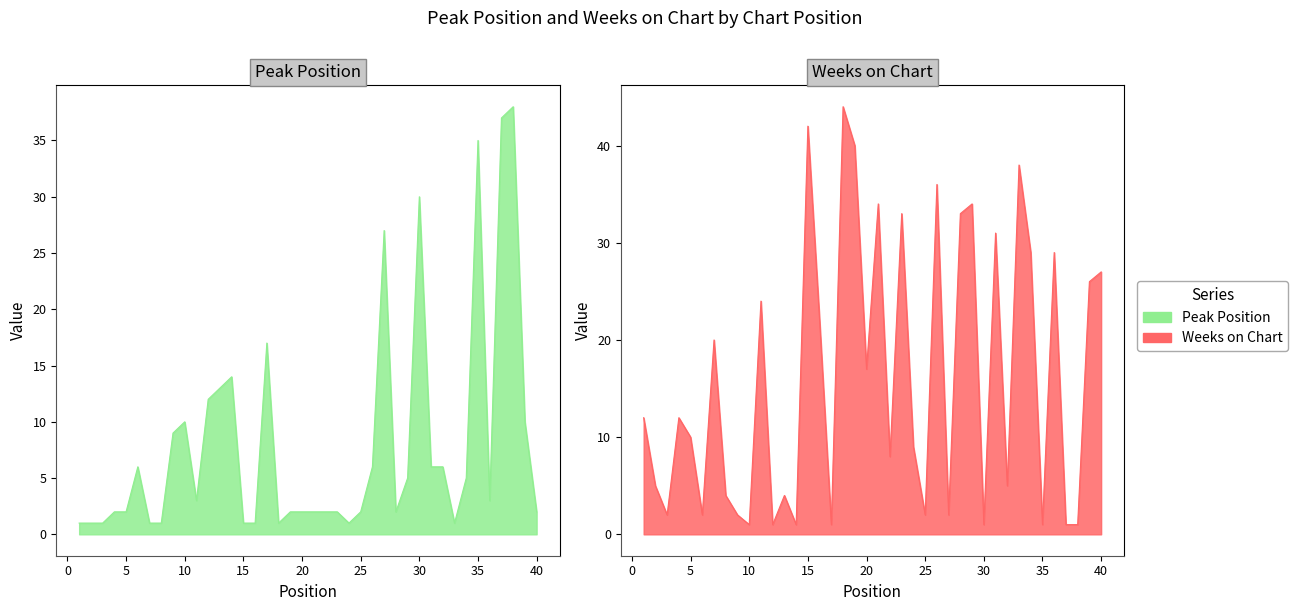

Reading right to left, list all the values displayed in this chart.

Peak Position: 2	10	38	37	3	35	5	1	6	6	30	5	2	27	6	2	1	2	2	2	2	2	1	17	1	1	14	13	12	3	10	9	1	1	6	2	2	1	1	1
Weeks on Chart: 27	26	1	1	29	1	29	38	5	31	1	34	33	2	36	2	9	33	8	34	17	40	44	1	22	42	1	4	1	24	1	2	4	20	2	10	12	2	5	12